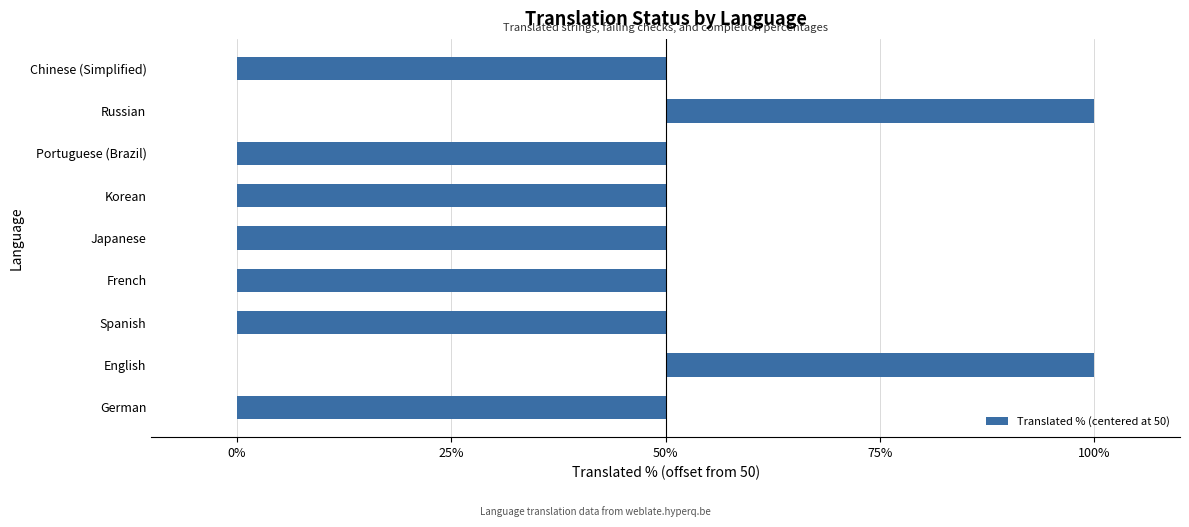

What is the sum of all values?

-250